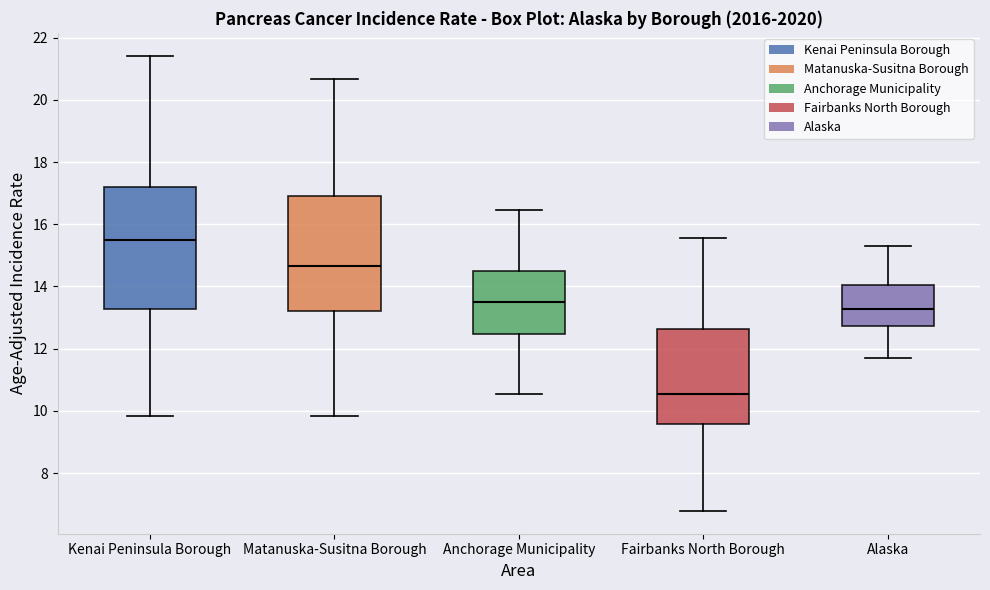

Reading left to right, read every box against the y-axis: the position of its median line, the range the box covers, and the ends of its whiskers. The values are not printed on the chart, so give them approximately, as read against the axis.

Kenai Peninsula Borough: median 15.4, box 13.2 to 17.2, whiskers 9.8 to 21.4
Matanuska-Susitna Borough: median 14.6, box 13.2 to 16.8, whiskers 9.8 to 20.6
Anchorage Municipality: median 13.4, box 12.4 to 14.4, whiskers 10.6 to 16.4
Fairbanks North Borough: median 10.6, box 9.6 to 12.6, whiskers 6.8 to 15.6
Alaska: median 13.2, box 12.8 to 14.0, whiskers 11.6 to 15.4